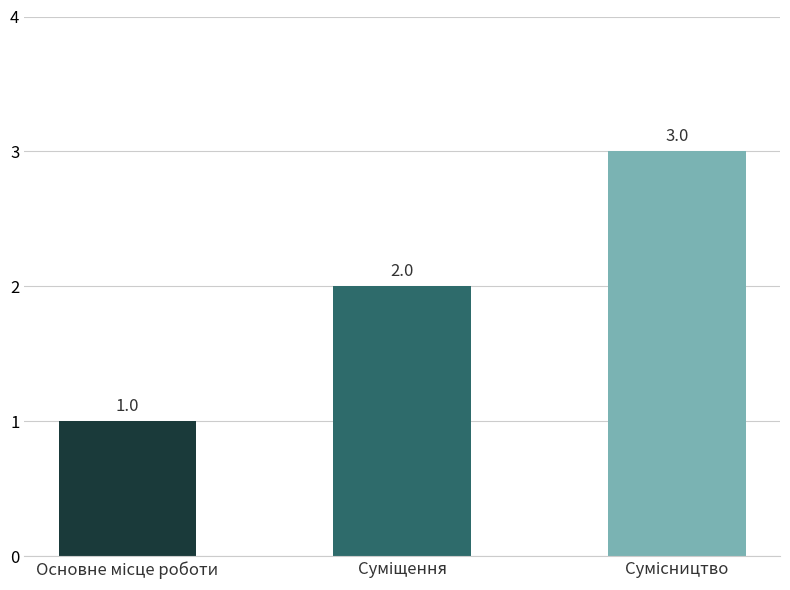

Reading right to left, transcribe all the data shown in this chart.

3	2	1